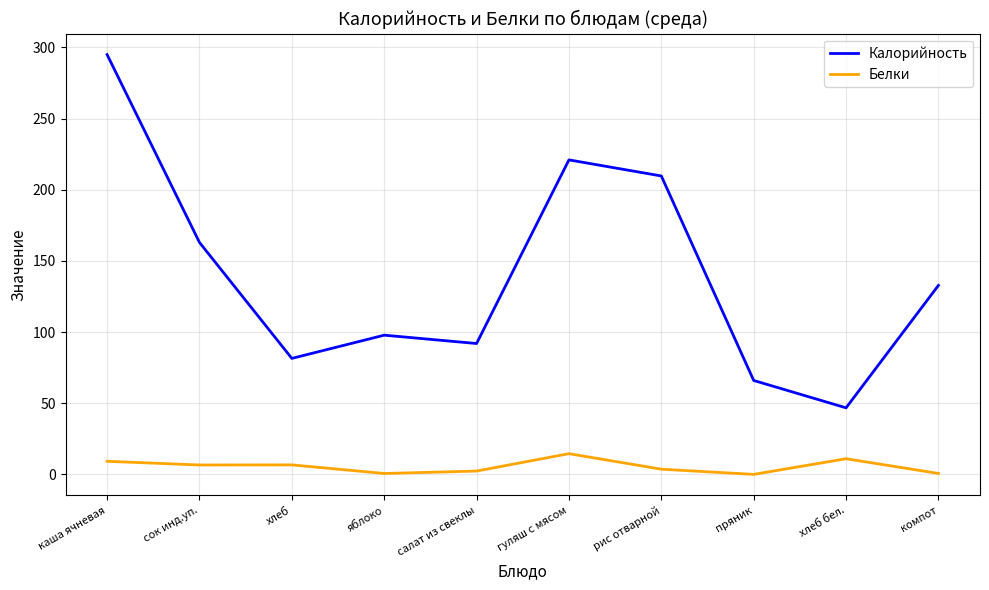

At яблоко, list the series in order from smallest to largest.

Белки, Калорийность